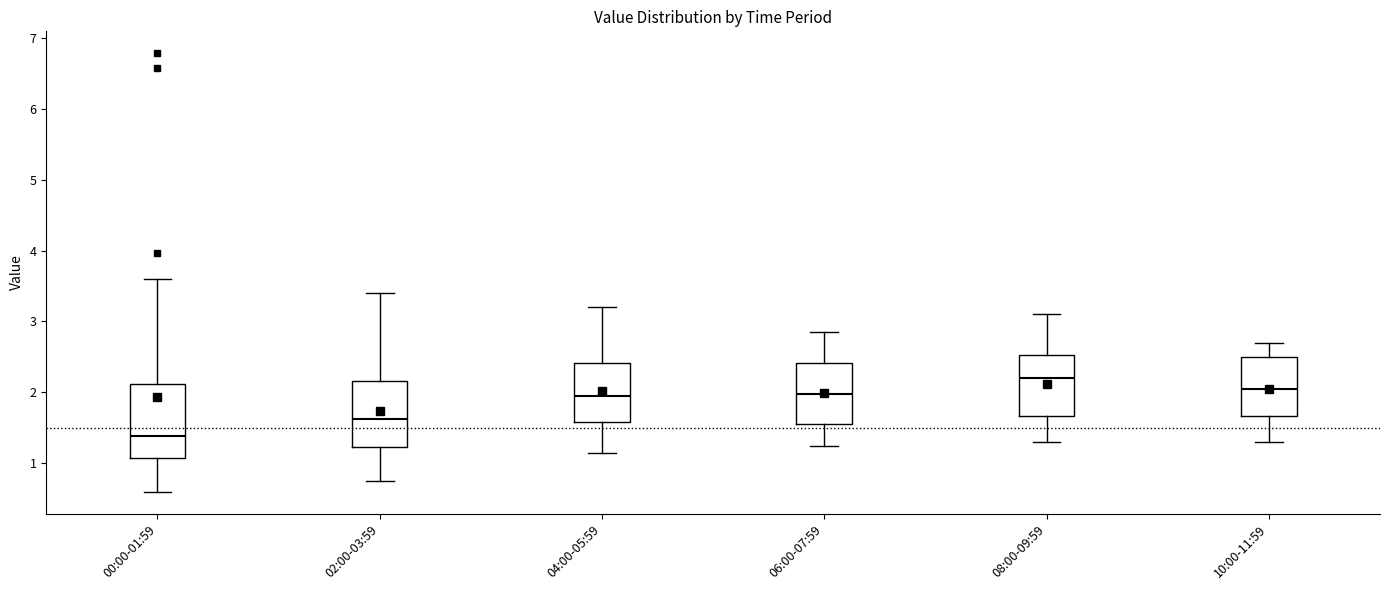

Where does the median line of the box for 04:00-05:59 sit on the y-axis? The values are not printed on the chart, so give them approximately, as read against the axis.

2.0